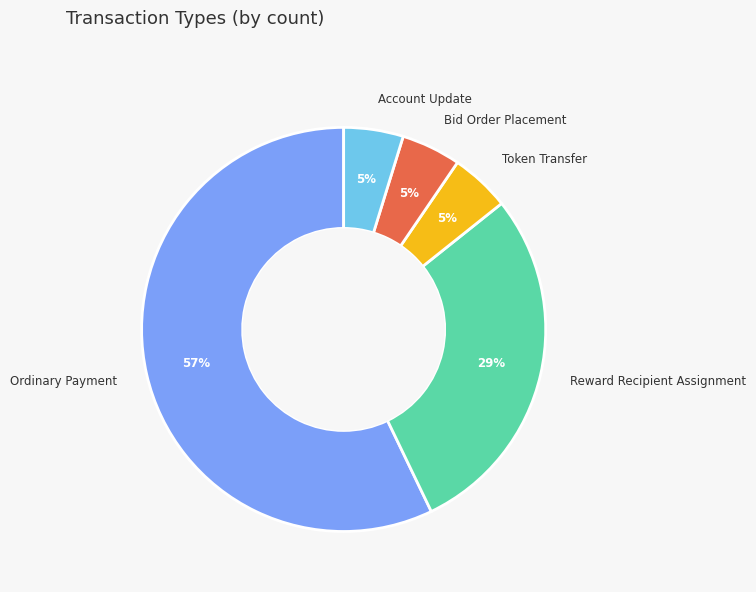

Approximately how many times larger is the value at Bid Order Placement compared to Account Update?

1.0